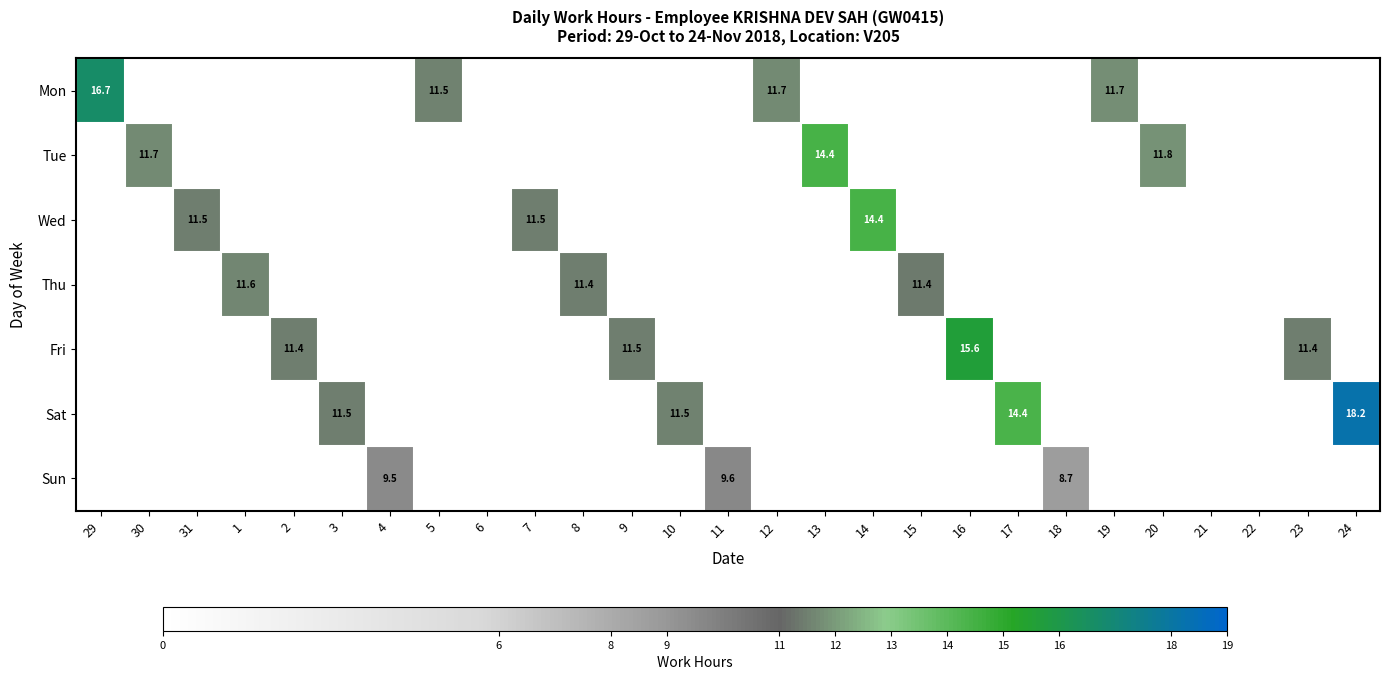

List the series in order of their peak value, lowest first.

Sun, Thu, Tue, Wed, Fri, Mon, Sat